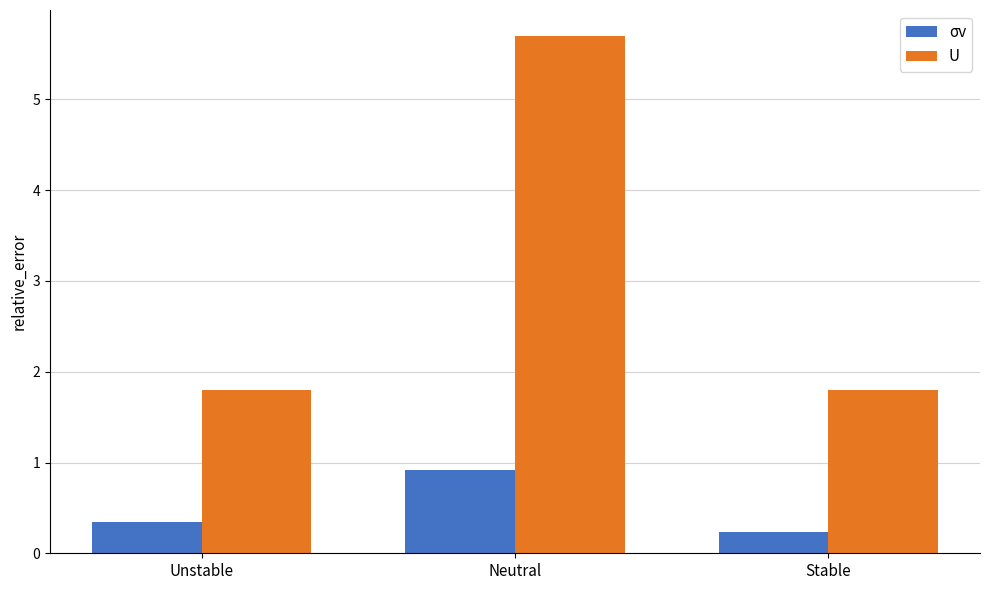

Are the bars horizontal?

No